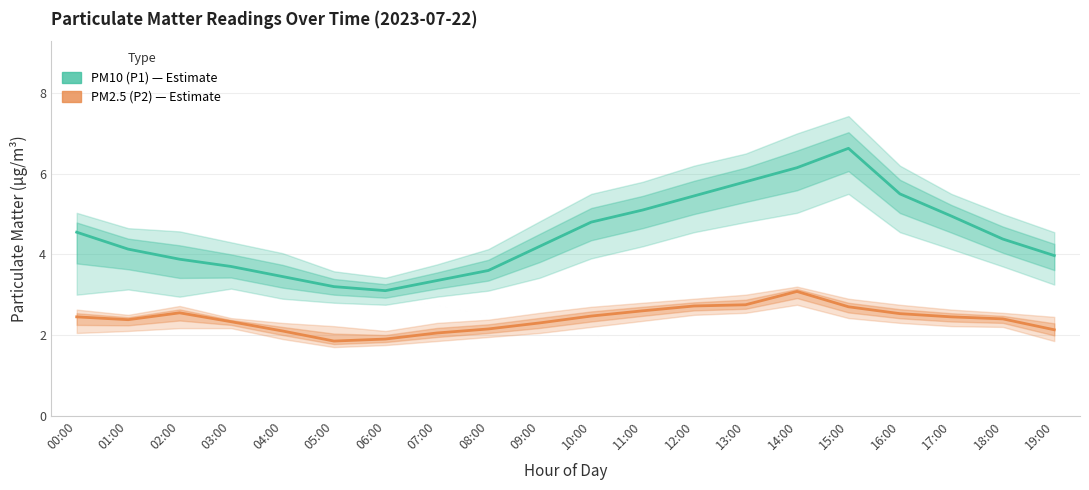

Which series changed the most between 00:00 and 07:00?

PM10 (P1)